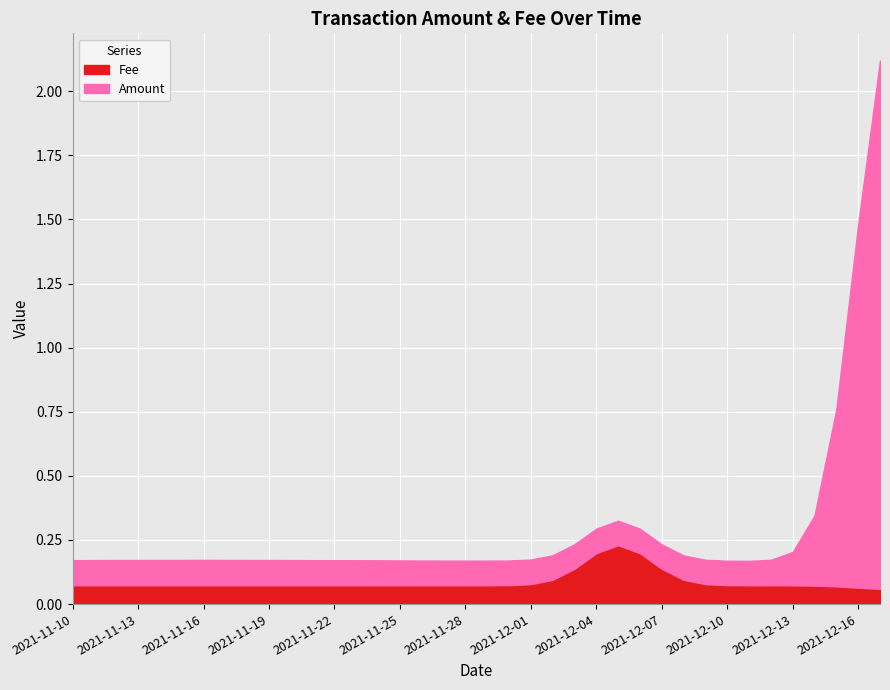

The Fee series shows 0.1 at 2021-12-06. True or false?

False